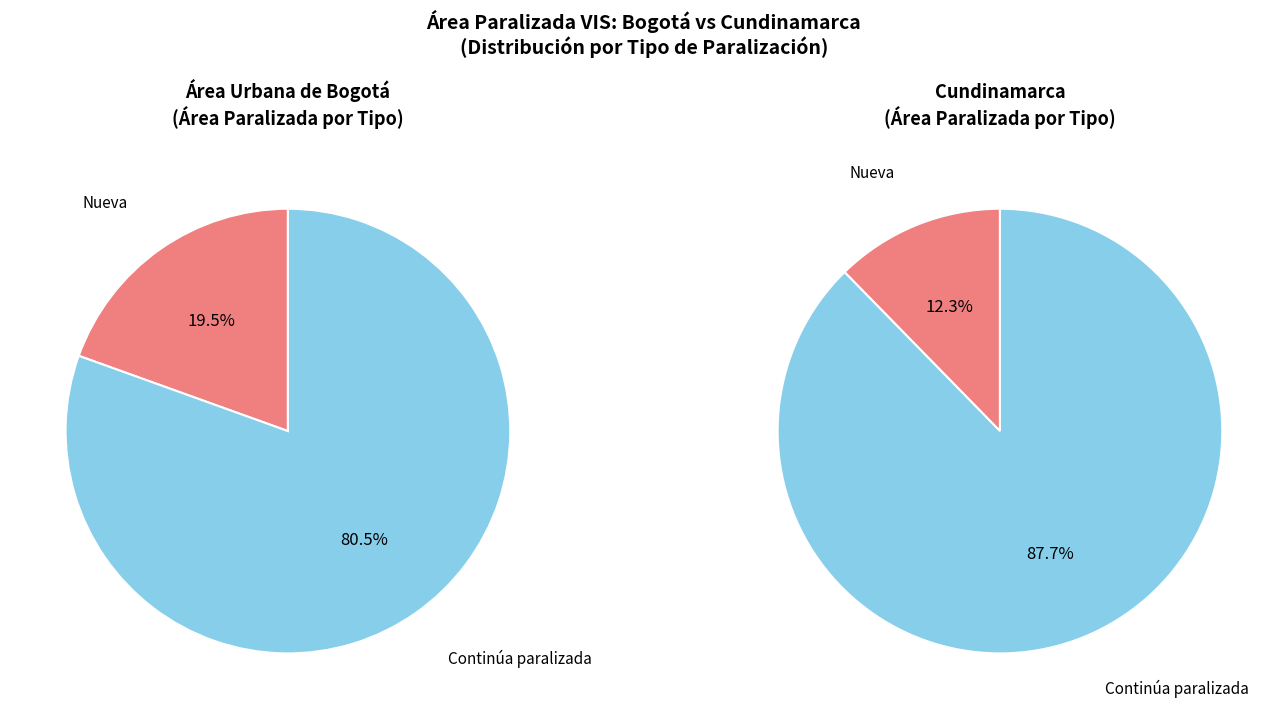

At 2016-IV, list the series in order from smallest to largest.

Cundinamarca, Área urbana de Bogotá